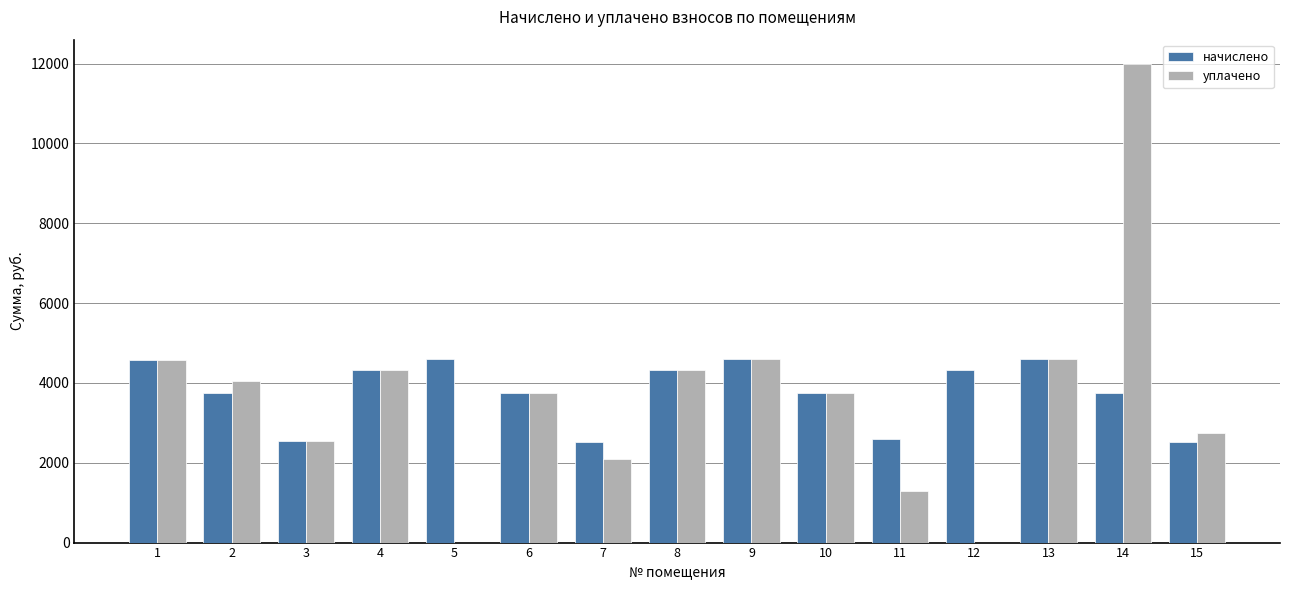

What is the total value across all series at 8?

8653.4